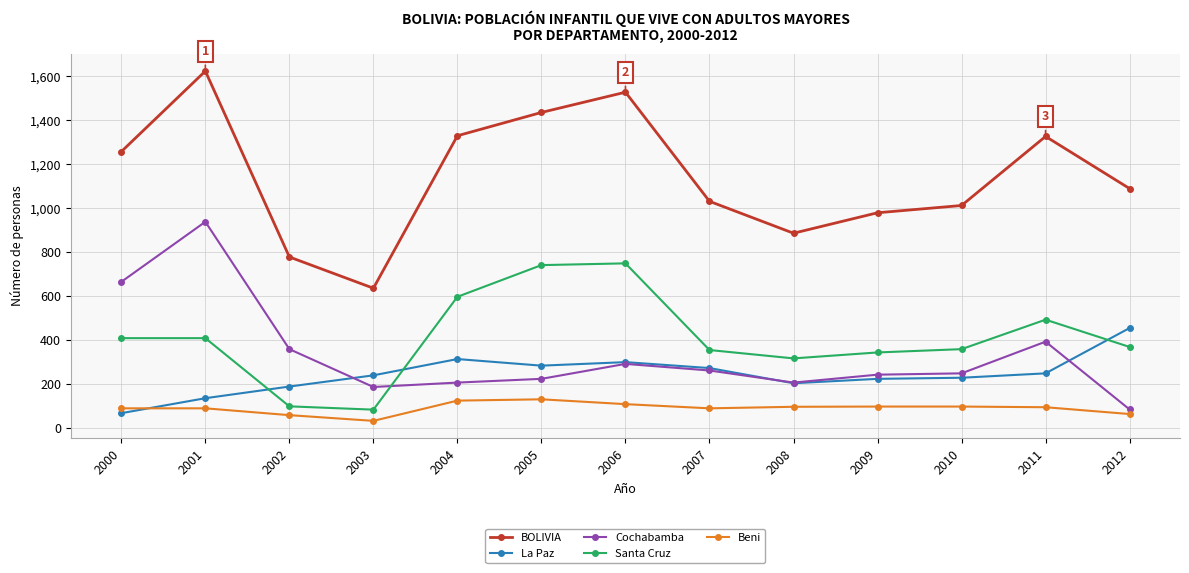

True or false: Cochabamba has more than 0 points higher than both neighbors.

True